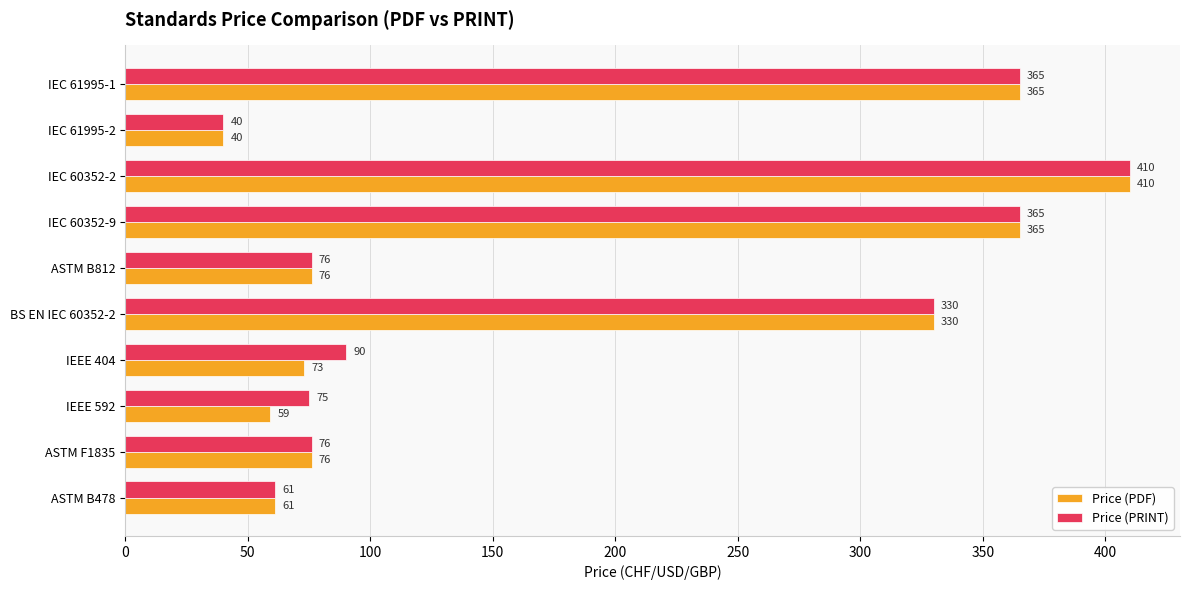

Count the number of categories in the chart.

10